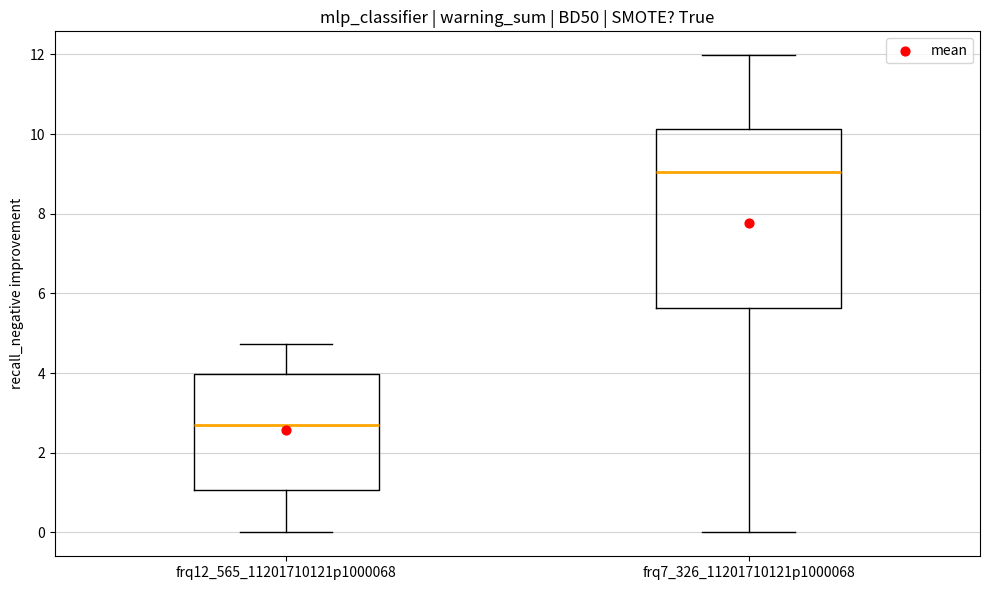

Reading left to right, transcribe this box plot: for each box, give where its median line is, the range the box spans, and where its two whiskers end, as read against the y-axis. The values are not printed on the chart, so give them approximately, as read against the axis.

frq12_565_11201710121p1000068: median 2.6, box 1.0 to 4.0, whiskers 0.0 to 4.8
frq7_326_11201710121p1000068: median 9.0, box 5.6 to 10.2, whiskers 0.0 to 12.0